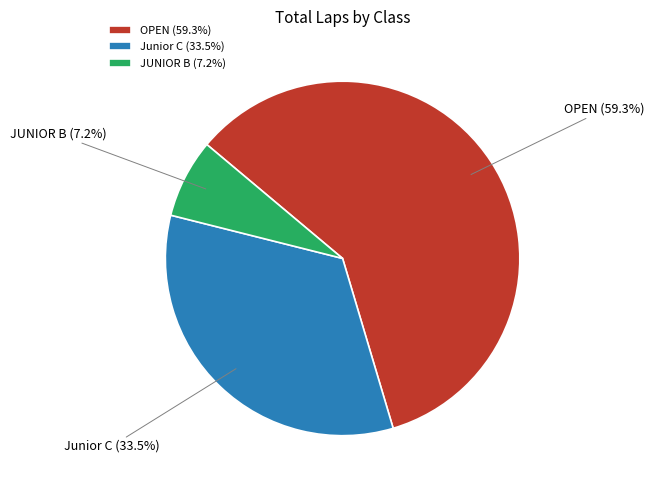

Is there a majority slice in this chart?

Yes